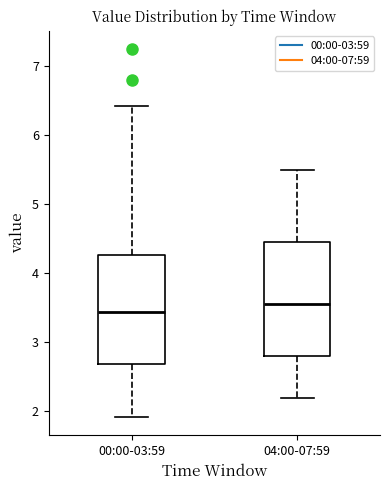

Reading left to right, transcribe this box plot: for each box, give where its median line is, the range the box spans, and where its two whiskers end, as read against the y-axis. The values are not printed on the chart, so give them approximately, as read against the axis.

00:00-03:59: median 3.4, box 2.7 to 4.3, whiskers 1.9 to 6.4
04:00-07:59: median 3.6, box 2.8 to 4.5, whiskers 2.2 to 5.5